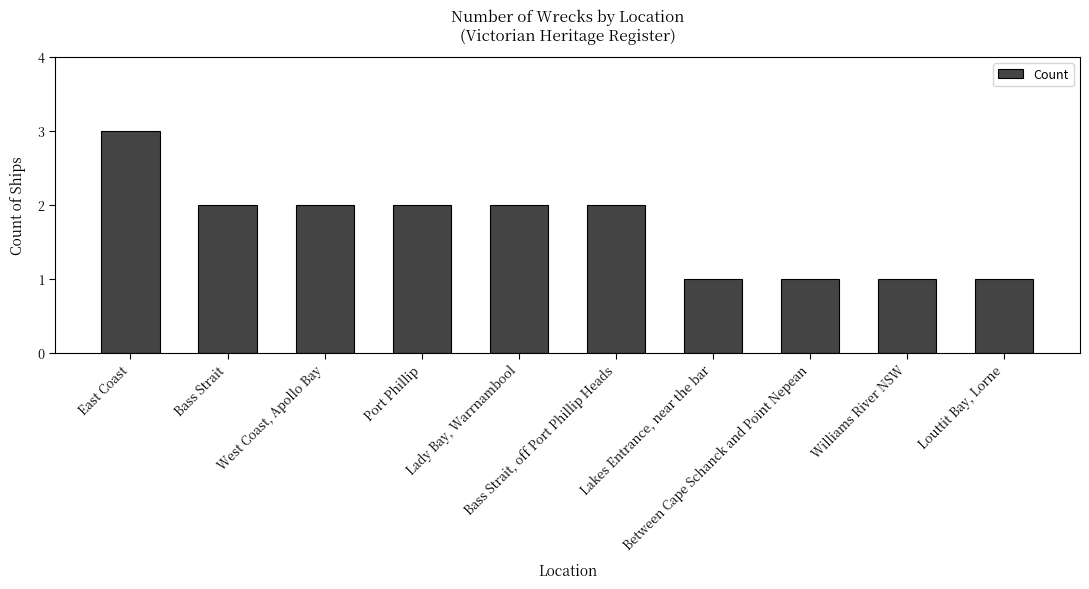

At which category does the chart reach its peak across all series?

East Coast